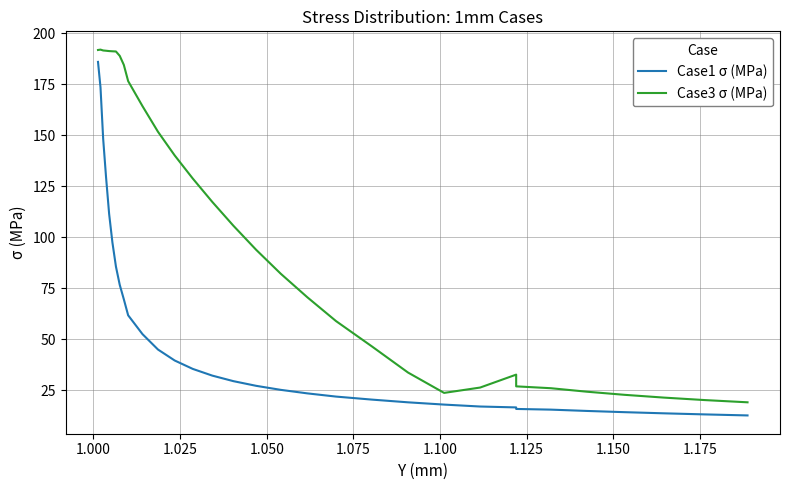

What is the minimum value for Case1 σ (MPa)?

12.6